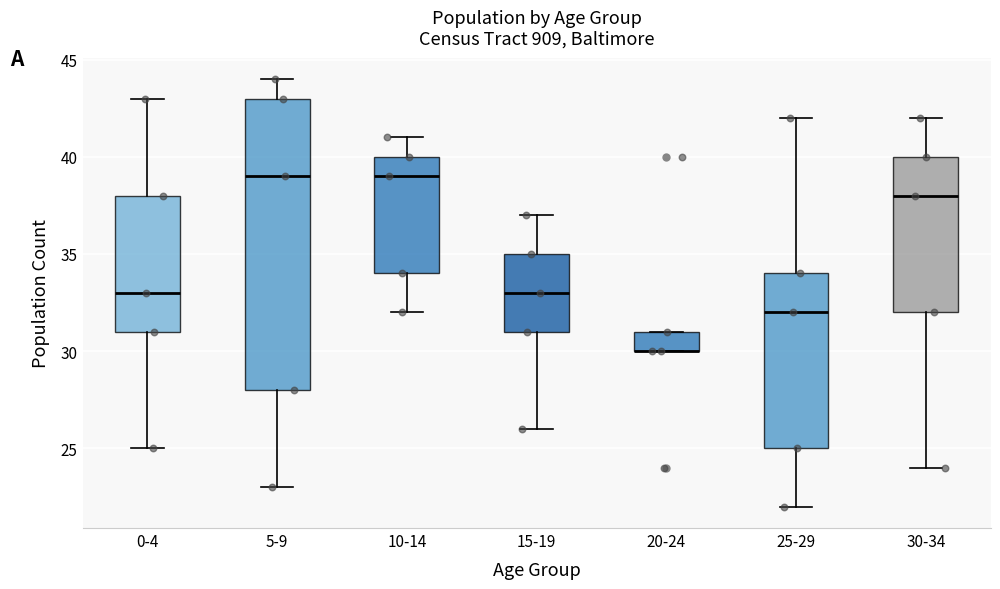

Reading left to right, transcribe this box plot: for each box, give where its median line is, the range the box spans, and where its two whiskers end, as read against the y-axis. The values are not printed on the chart, so give them approximately, as read against the axis.

0-4: median 33, box 31 to 38, whiskers 25 to 43
5-9: median 39, box 28 to 43, whiskers 23 to 44
10-14: median 39, box 34 to 40, whiskers 32 to 41
15-19: median 33, box 31 to 35, whiskers 26 to 37
20-24: median 30 (drawn on the box's lower edge), box 30 to 31, whiskers 30 to 31
25-29: median 32, box 25 to 34, whiskers 22 to 42
30-34: median 38, box 32 to 40, whiskers 24 to 42